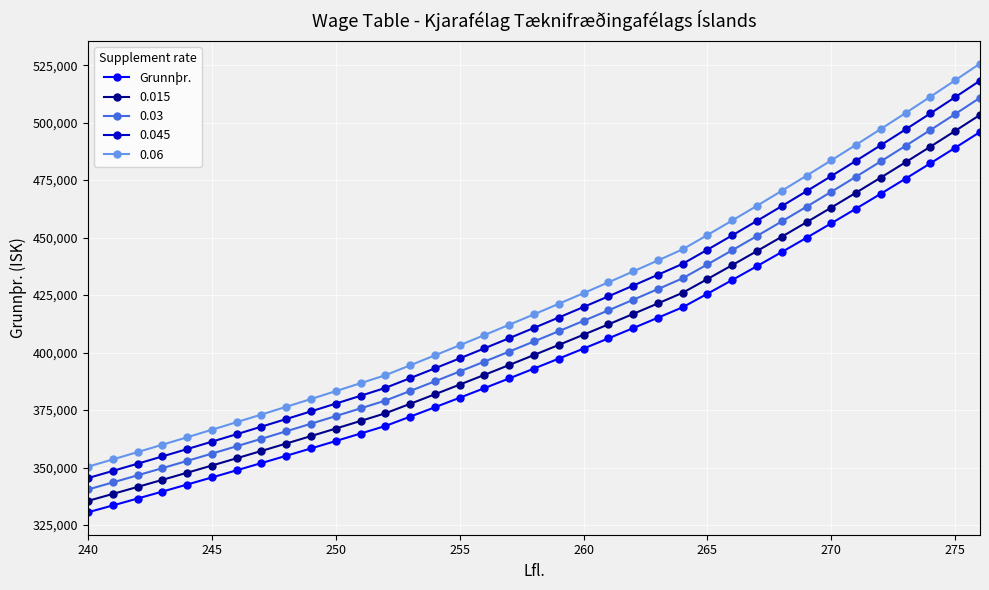

How many series are shown in this chart?

5